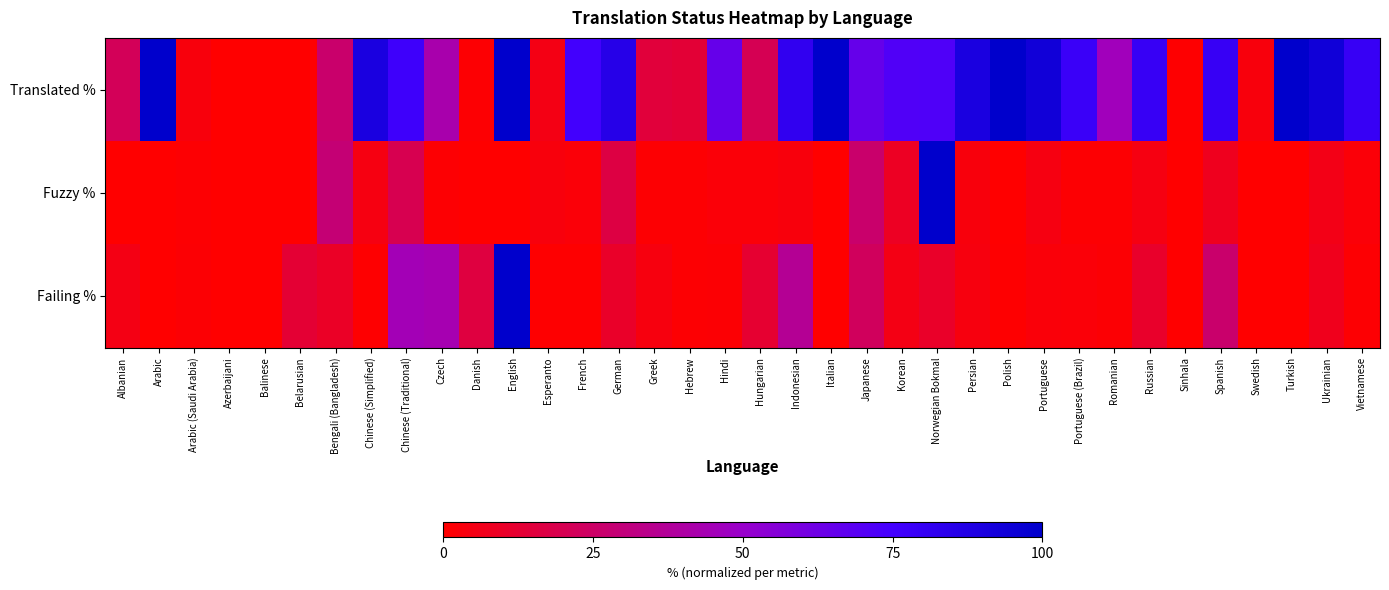

Reading left to right, transcribe all the data shown in this chart.

Translated %: Albanian=21.7	Arabic=100.0	Arabic (Saudi Arabia)=3.2	Azerbaijani=0.0	Balinese=0.0	Belarusian=0.2	Bengali (Bangladesh)=26.2	Chinese (Simplified)=89.9	Chinese (Traditional)=76.6	Czech=42.3	Danish=0.8	English=100.0	Esperanto=5.5	French=75.7	German=85.6	Greek=14.7	Hebrew=13.3	Hindi=65.1	Hungarian=20.5	Indonesian=81.7	Italian=100.0	Japanese=65.1	Korean=71.4	Norwegian Bokmal=71.5	Persian=90.2	Polish=100.0	Portuguese=93.5	Portuguese (Brazil)=78.3	Romanian=45.8	Russian=79.5	Sinhala=0.5	Spanish=79.6	Swedish=3.4	Turkish=100.0	Ukrainian=93.8	Vietnamese=79.6
Fuzzy %: Albanian=0.0	Arabic=0.0	Arabic (Saudi Arabia)=1.1	Azerbaijani=0.0	Balinese=0.0	Belarusian=0.0	Bengali (Bangladesh)=28.6	Chinese (Simplified)=4.4	Chinese (Traditional)=19.8	Czech=1.1	Danish=0.0	English=0.0	Esperanto=3.3	French=2.2	German=16.5	Greek=1.1	Hebrew=1.1	Hindi=2.2	Hungarian=2.2	Indonesian=3.3	Italian=0.0	Japanese=26.4	Korean=8.8	Norwegian Bokmal=100.0	Persian=3.3	Polish=0.0	Portuguese=4.4	Portuguese (Brazil)=1.1	Romanian=1.1	Russian=4.4	Sinhala=0.0	Spanish=7.7	Swedish=0.0	Turkish=0.0	Ukrainian=5.5	Vietnamese=2.2
Failing %: Albanian=5.1	Arabic=0.0	Arabic (Saudi Arabia)=1.2	Azerbaijani=0.0	Balinese=0.0	Belarusian=13.0	Bengali (Bangladesh)=9.5	Chinese (Simplified)=0.4	Chinese (Traditional)=44.7	Czech=43.5	Danish=15.8	English=100.0	Esperanto=0.4	French=0.4	German=10.3	Greek=3.6	Hebrew=0.8	Hindi=1.2	Hungarian=12.3	Indonesian=36.4	Italian=0.0	Japanese=22.9	Korean=5.1	Norwegian Bokmal=10.3	Persian=3.6	Polish=0.4	Portuguese=2.4	Portuguese (Brazil)=2.0	Romanian=1.2	Russian=10.7	Sinhala=0.0	Spanish=26.5	Swedish=0.0	Turkish=0.0	Ukrainian=7.1	Vietnamese=0.8